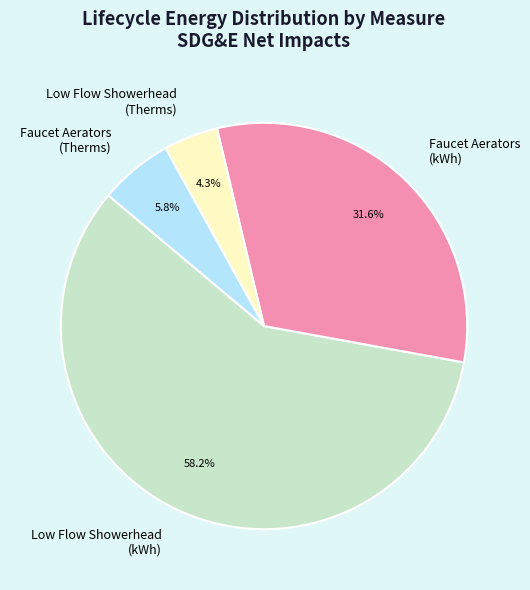

Is the sum of Faucet Aerators (Therms) and Low Flow Showerhead (kWh) greater than half?

Yes